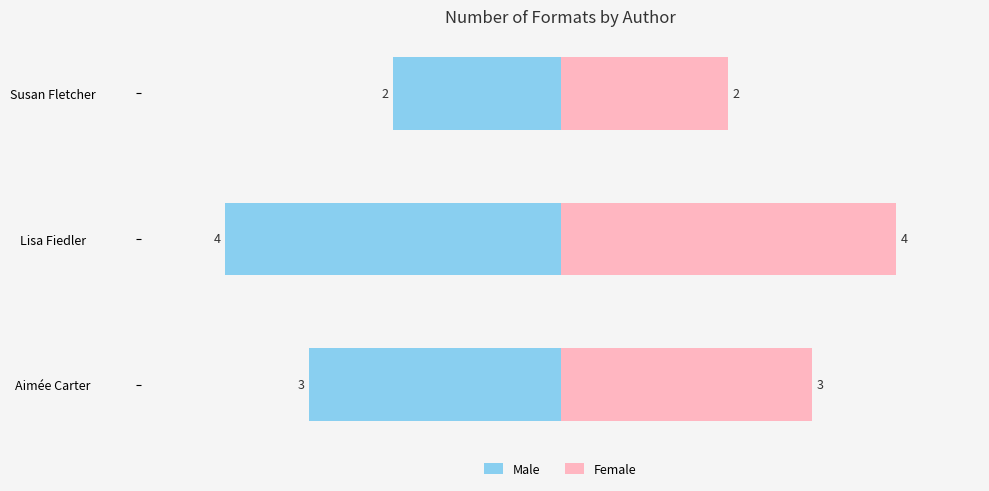

How many distinct data groups are displayed?

2